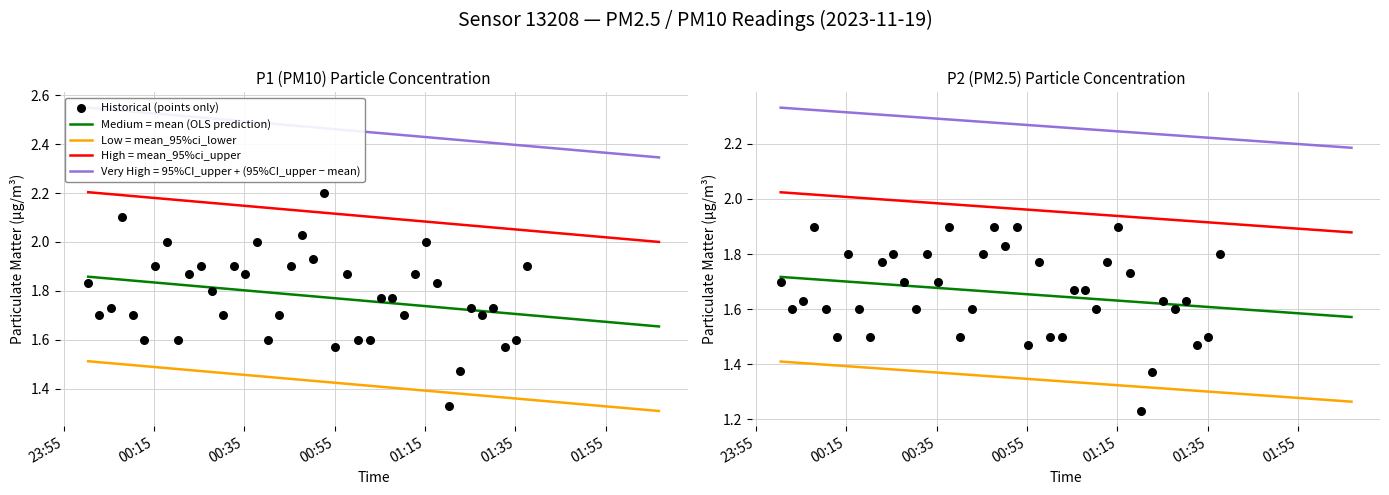

At how many categories does at least one series exceed 1?

40